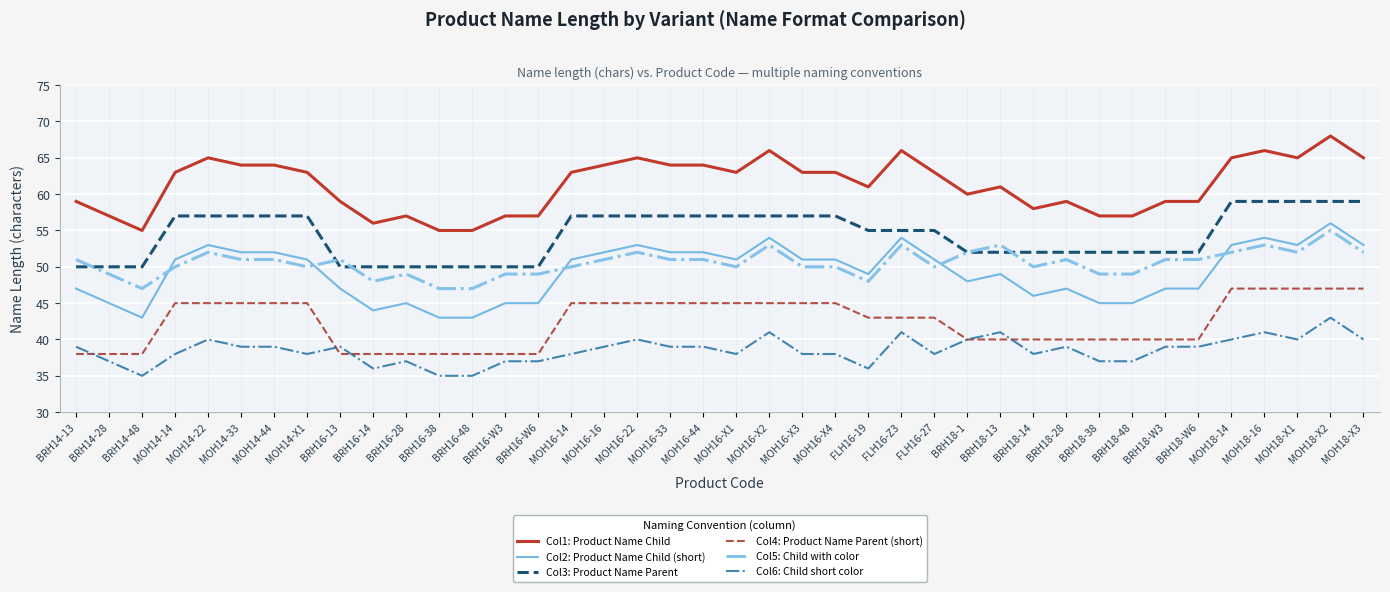

At which category is the sum across all series the highest?

MOH18-X2